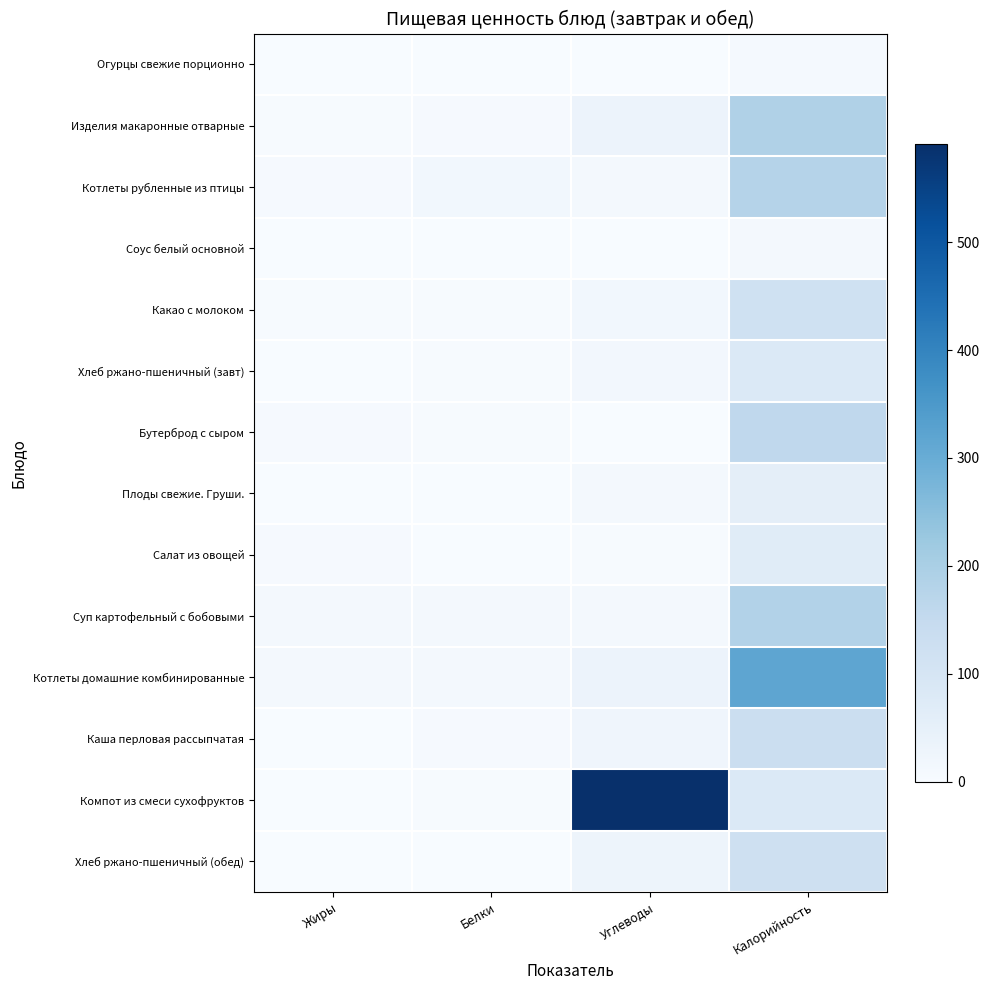

Count the number of data series in this chart.

14